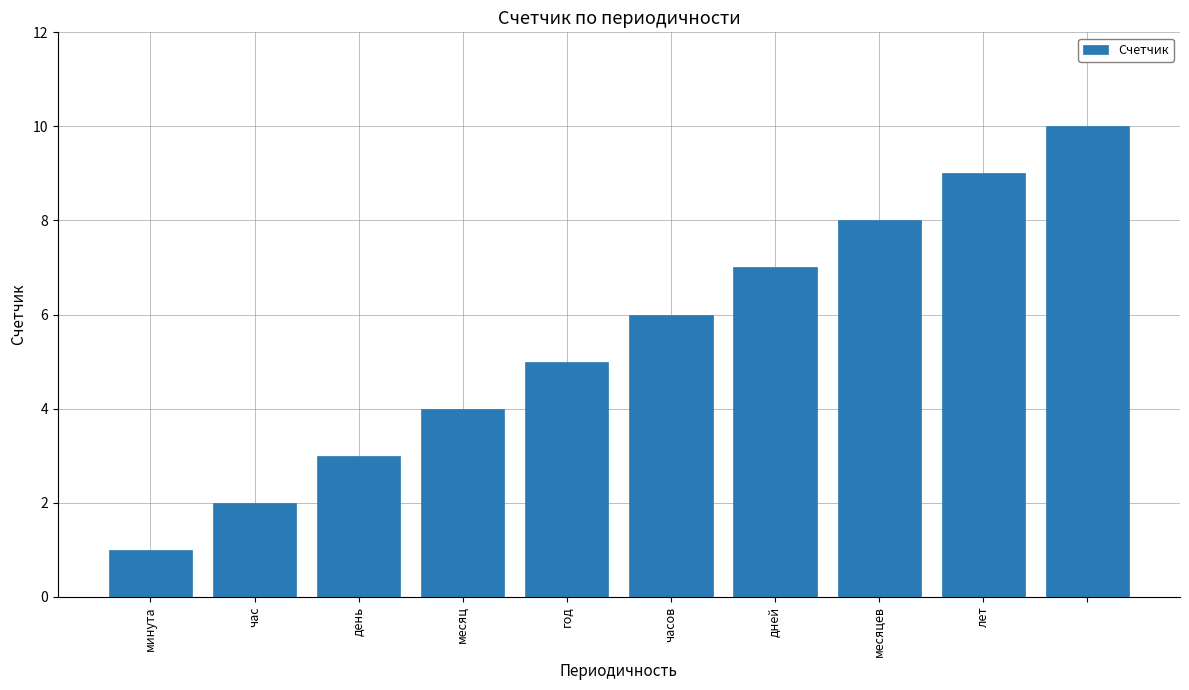

Does the chart contain any negative values?

No